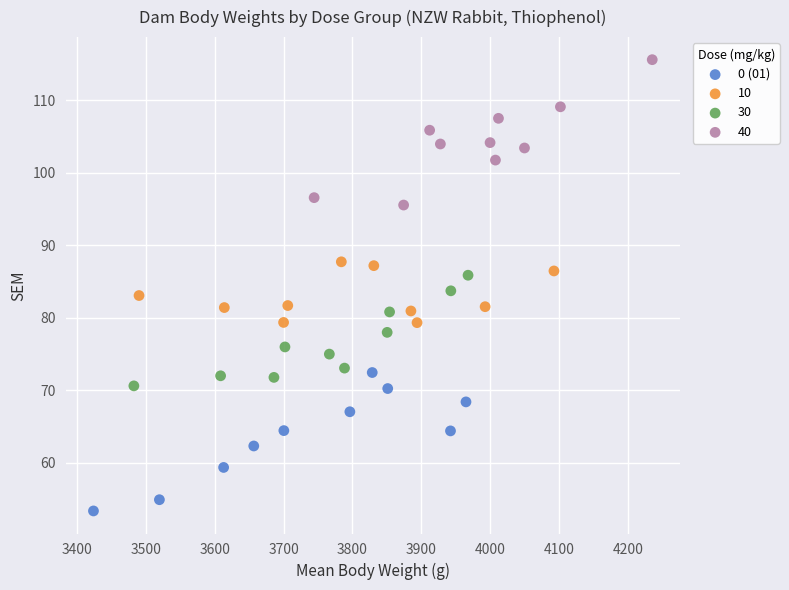

Which series contains the highest Y value?

40